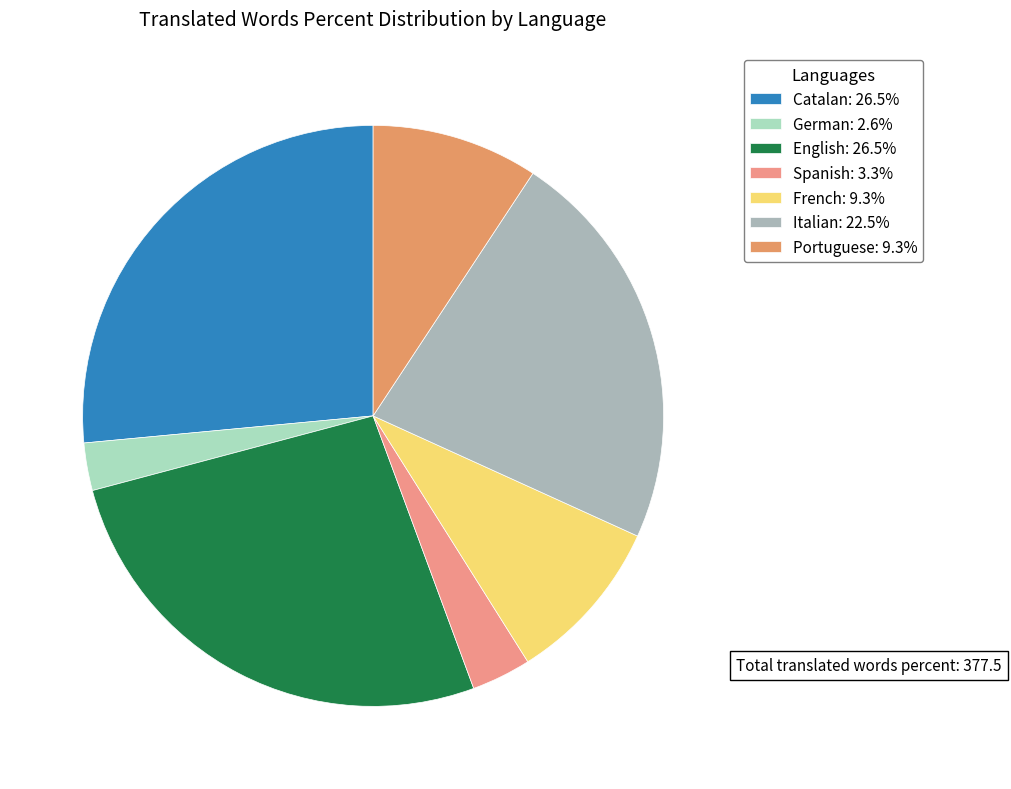

How many slices are in this pie chart?

7